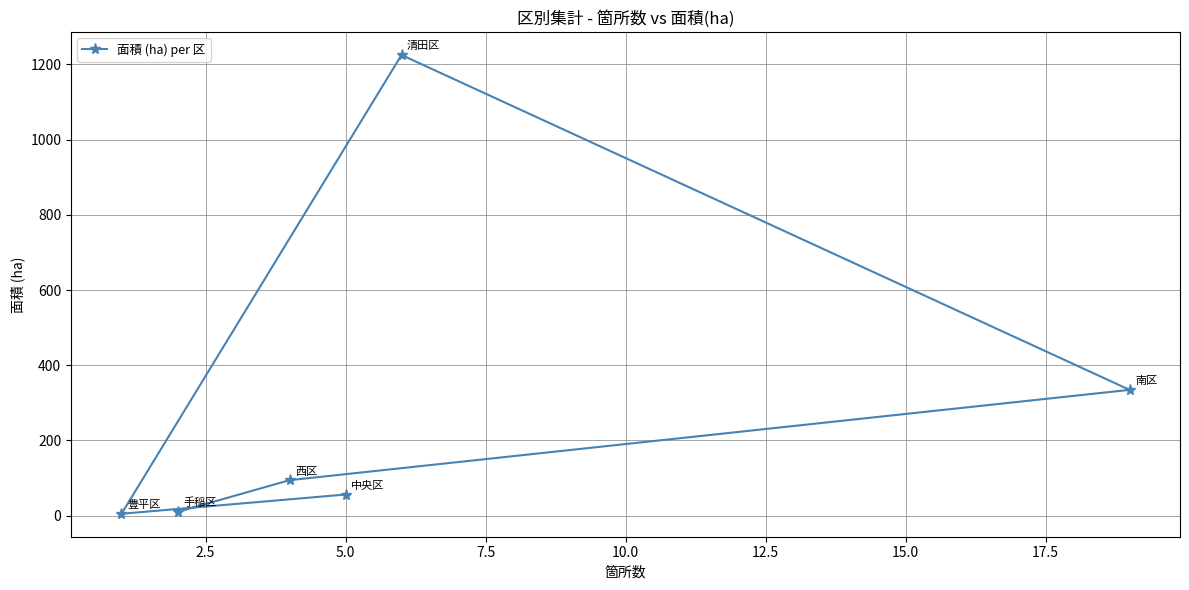

What is the maximum value shown in the chart?

1224.9